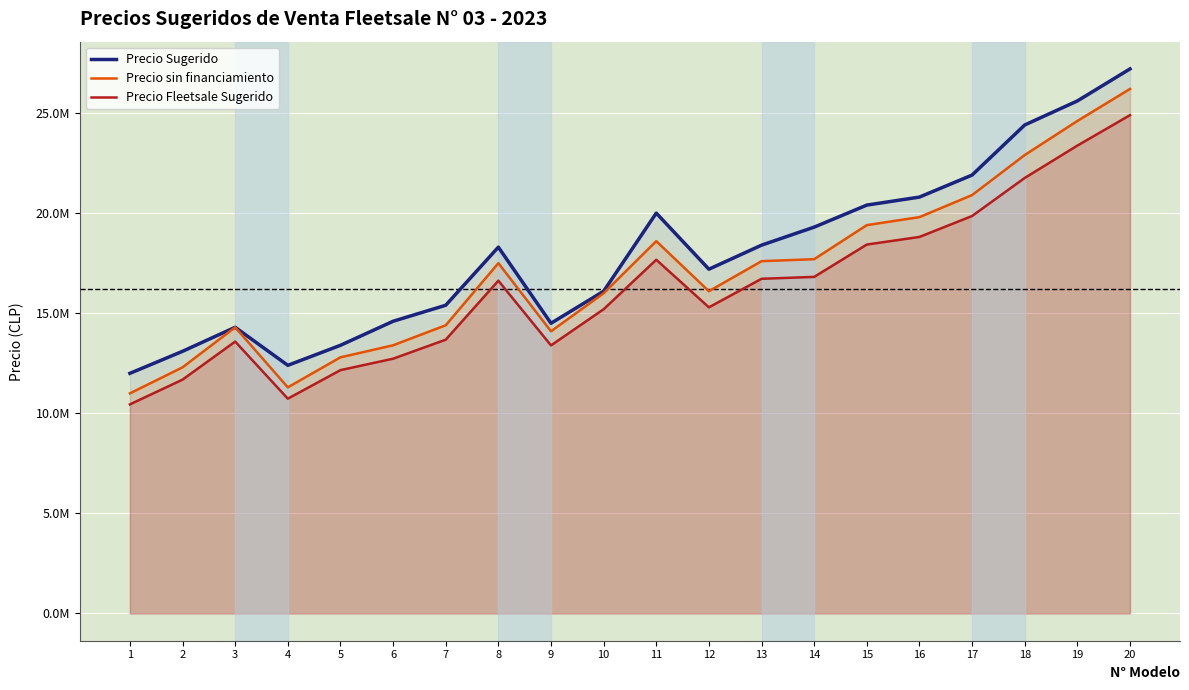

Where is Precio Sugerido nearest to the value 19590000?

14